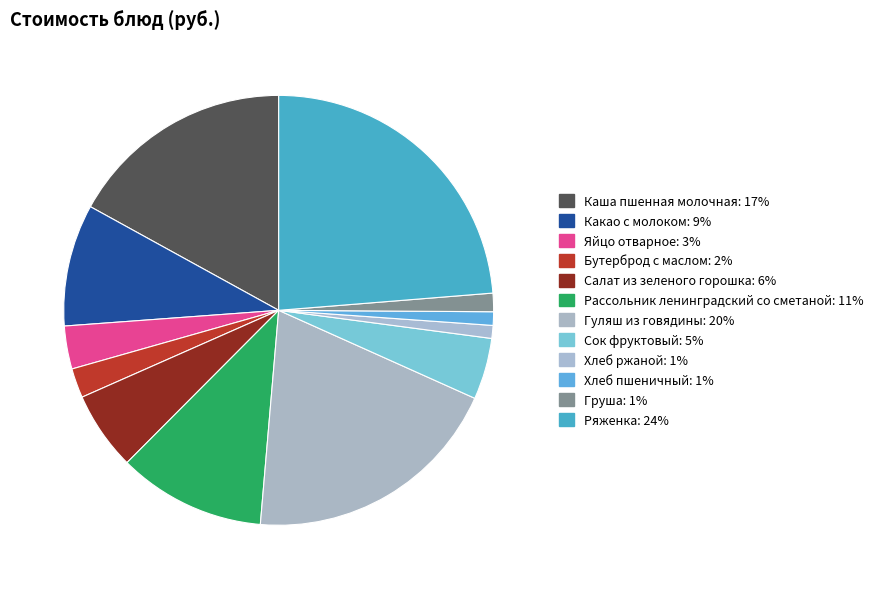

How many segments does this pie chart have?

12